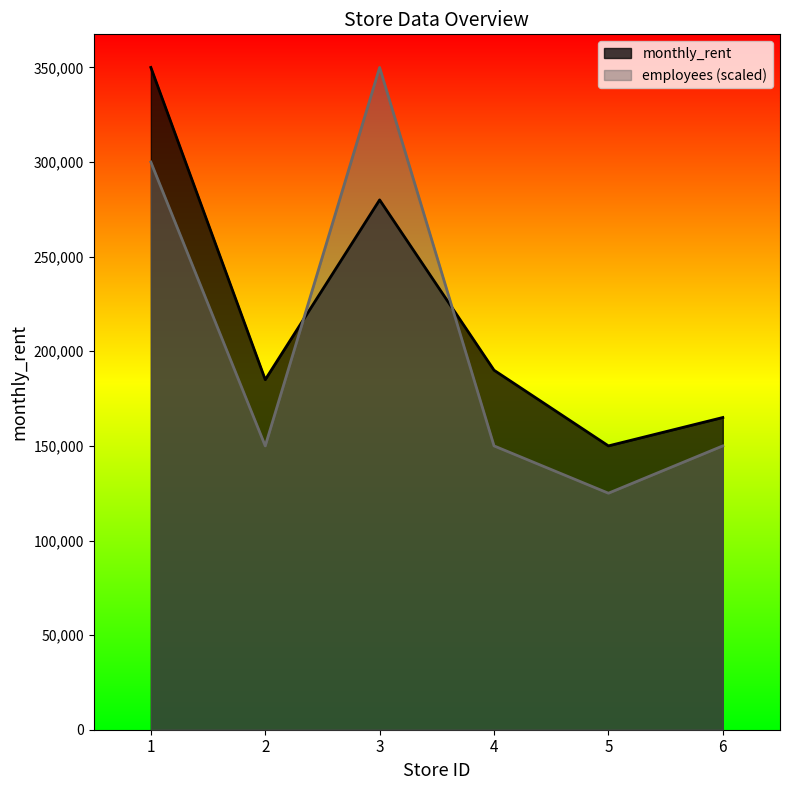

Reading left to right, transcribe all the data shown in this chart.

monthly_rent: 350000	185000	280000	190000	150000	165000
employees: 300000	150000	350000	150000	125000	150000